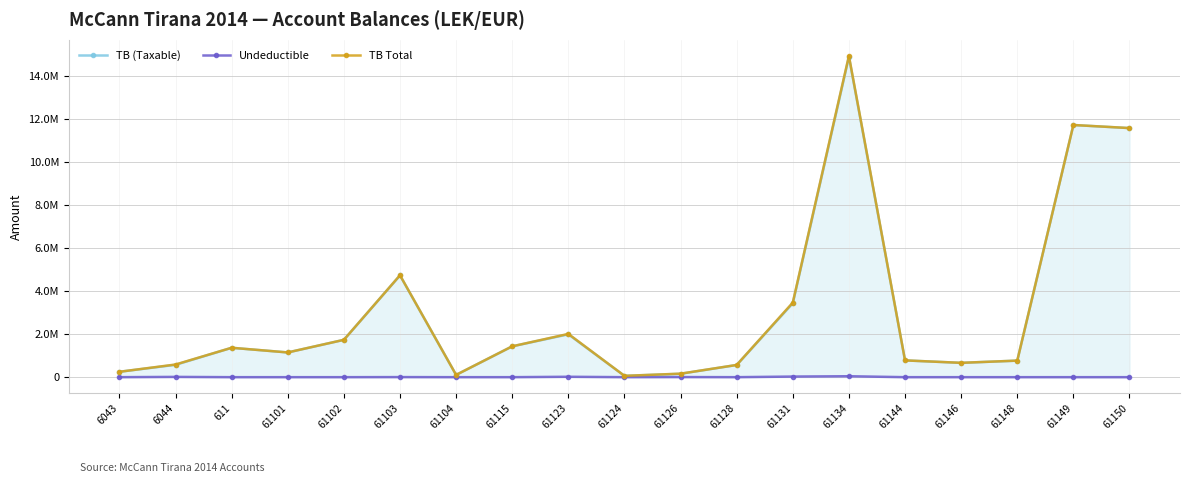

Reading left to right, list all the values displayed in this chart.

TB (Taxable): 250227.1	575296.9	1366068.5	1149043.7	1735151.5	4731146.9	105900.0	1433753.2	1991862.2	61813.2	157990.0	567460.5	3437988.5	14887859.8	779642.1	666085.5	769080.9	11717876.6	11574631.1
Undeductible: 0.0	12822.0	0.0	0.0	0.0	3920.0	0.0	250.0	18500.0	0.0	5100.0	0.0	28000.0	43299.0	0.0	0.0	0.0	0.0	0.0
TB Total: 250227.1	588118.9	1366068.5	1149043.7	1735151.5	4735066.9	105900.0	1434003.2	2010362.2	61813.2	163090.0	567460.5	3465988.5	14931158.8	779642.1	666085.5	769080.9	11717876.6	11574631.1